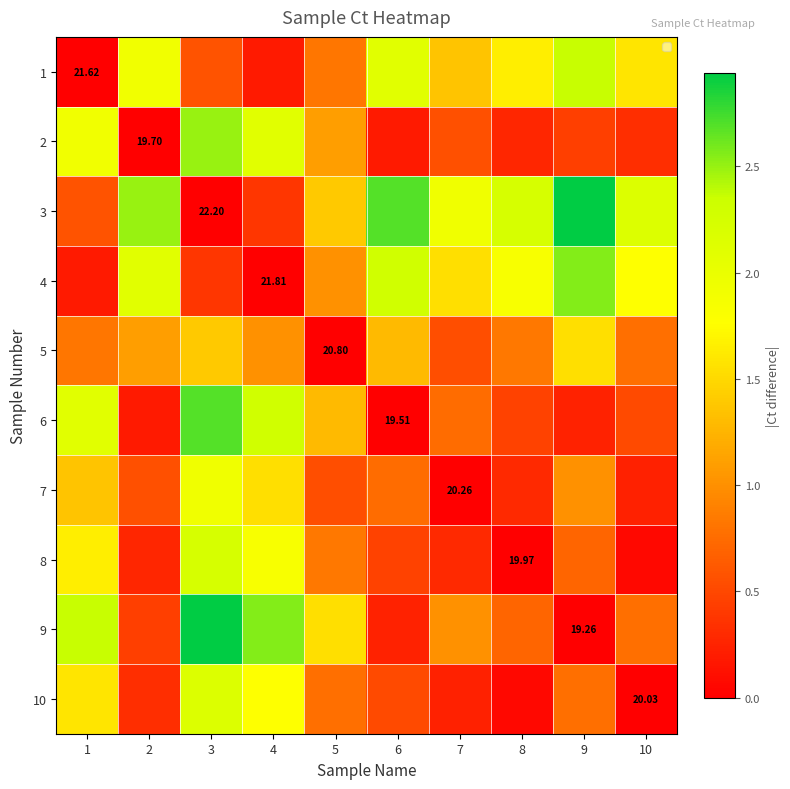

What is the sum of the 1 values at 3 and 6?

2.7